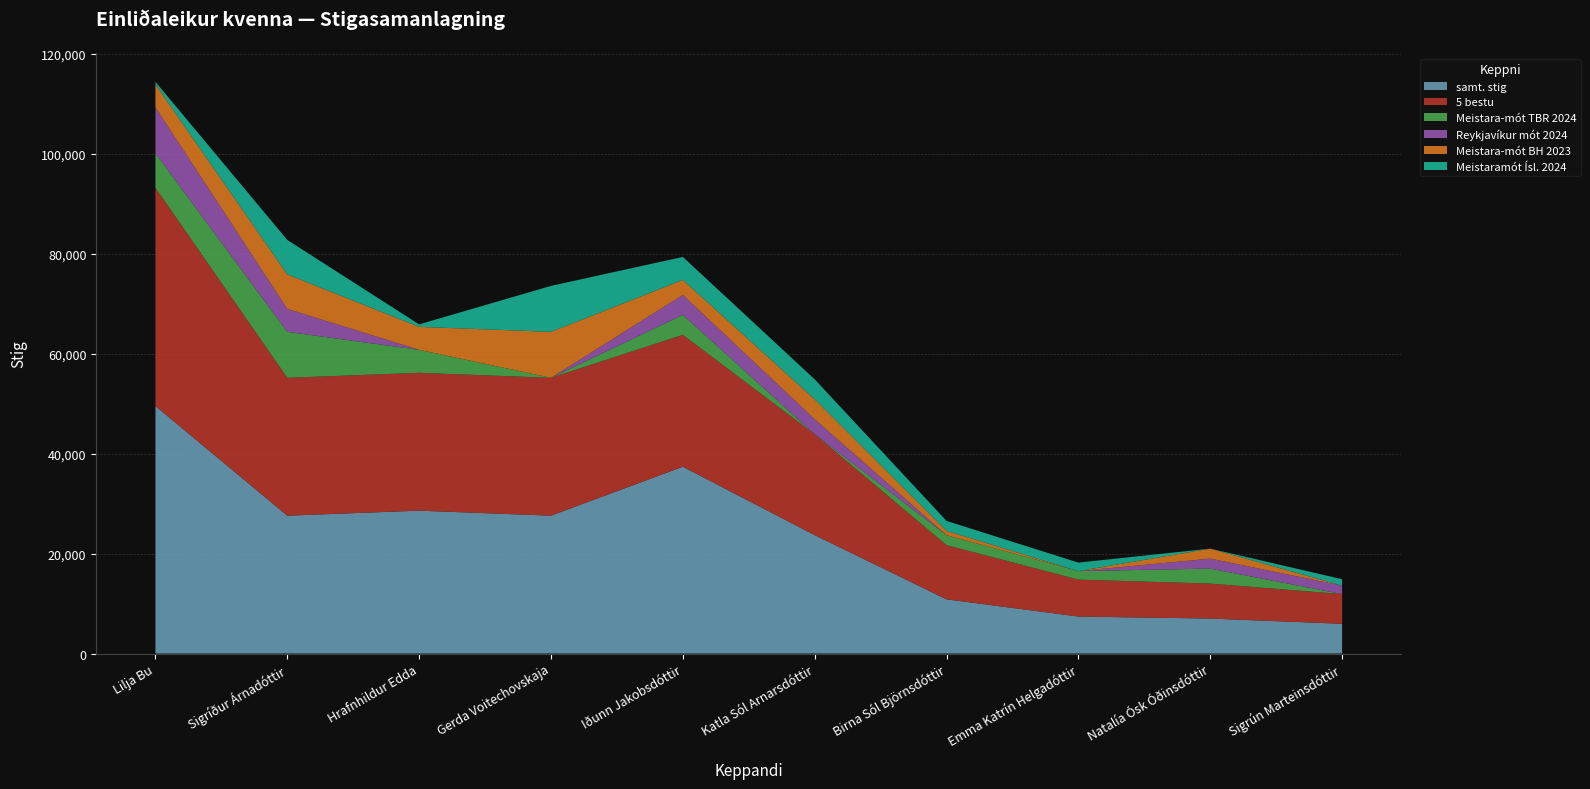

Reading left to right, transcribe all the data shown in this chart.

samt. stig: Lilja Bu=49550	Sigríður Árnadóttir=27600	Hrafnhildur Edda=28600	Gerda Voitechovskaja=27600	Iðunn Jakobsdóttir=37400	Katla Sól Arnarsdóttir=23700	Birna Sól Björnsdóttir=10850	Emma Katrín Helgadóttir=7400	Natalía Ósk Óðinsdóttir=7000	Sigrún Marteinsdóttir=5950
5 bestu: Lilja Bu=43700	Sigríður Árnadóttir=27600	Hrafnhildur Edda=27600	Gerda Voitechovskaja=27600	Iðunn Jakobsdóttir=26400	Katla Sól Arnarsdóttir=20200	Birna Sól Björnsdóttir=10850	Emma Katrín Helgadóttir=7400	Natalía Ósk Óðinsdóttir=7000	Sigrún Marteinsdóttir=5950
Meistara-mót TBR 2024: Lilja Bu=6900	Sigríður Árnadóttir=9200	Hrafnhildur Edda=4600	Gerda Voitechovskaja=0	Iðunn Jakobsdóttir=4000	Katla Sól Arnarsdóttir=0	Birna Sól Björnsdóttir=2000	Emma Katrín Helgadóttir=1700	Natalía Ósk Óðinsdóttir=3000	Sigrún Marteinsdóttir=0
Reykjavíkur mót 2024: Lilja Bu=9200	Sigríður Árnadóttir=4600	Hrafnhildur Edda=0	Gerda Voitechovskaja=0	Iðunn Jakobsdóttir=4000	Katla Sól Arnarsdóttir=3000	Birna Sól Björnsdóttir=0	Emma Katrín Helgadóttir=0	Natalía Ósk Óðinsdóttir=2000	Sigrún Marteinsdóttir=1700
Meistara-mót BH 2023: Lilja Bu=4600	Sigríður Árnadóttir=6900	Hrafnhildur Edda=4600	Gerda Voitechovskaja=9200	Iðunn Jakobsdóttir=3000	Katla Sól Arnarsdóttir=4000	Birna Sól Björnsdóttir=850	Emma Katrín Helgadóttir=0	Natalía Ósk Óðinsdóttir=2000	Sigrún Marteinsdóttir=0
Meistaramót Ísl. 2024: Lilja Bu=500	Sigríður Árnadóttir=6900	Hrafnhildur Edda=500	Gerda Voitechovskaja=9200	Iðunn Jakobsdóttir=4600	Katla Sól Arnarsdóttir=4000	Birna Sól Björnsdóttir=2000	Emma Katrín Helgadóttir=1700	Natalía Ósk Óðinsdóttir=0	Sigrún Marteinsdóttir=1275